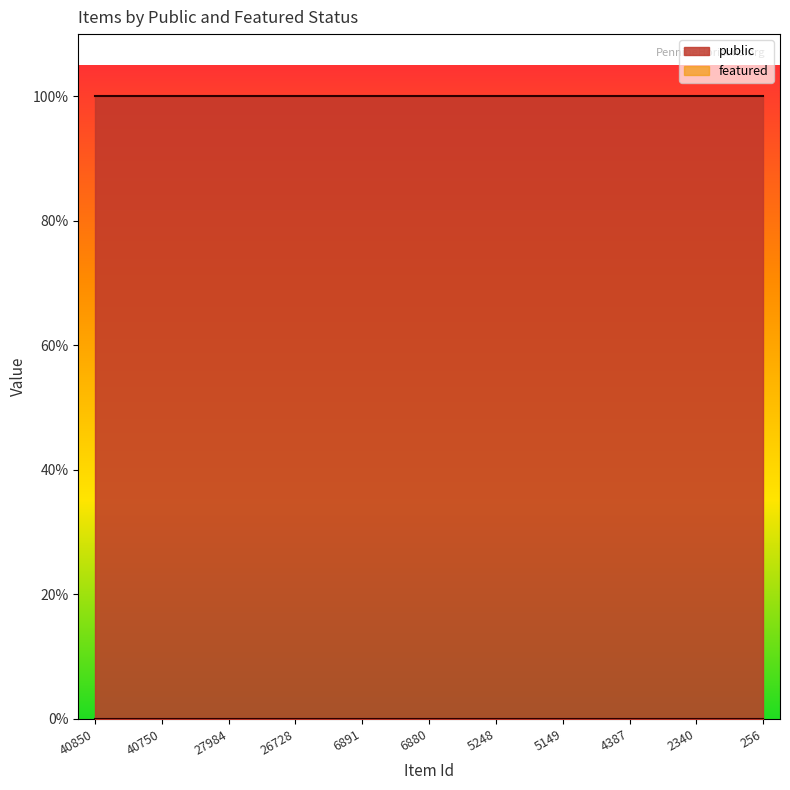

What is the value of the public point at the 8th from the left?

1